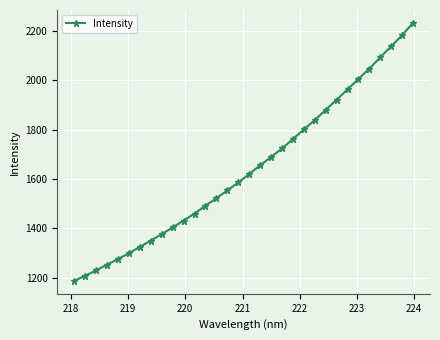

What is the greatest value displayed?

2233.5